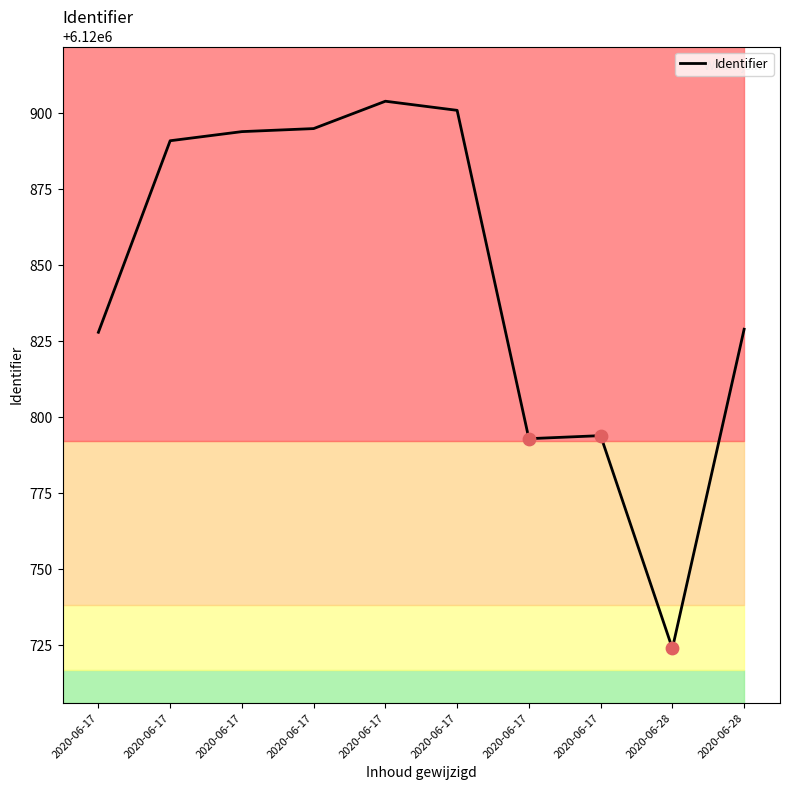

What is the change in value from 2020-06-17 to 2020-06-17?

-101